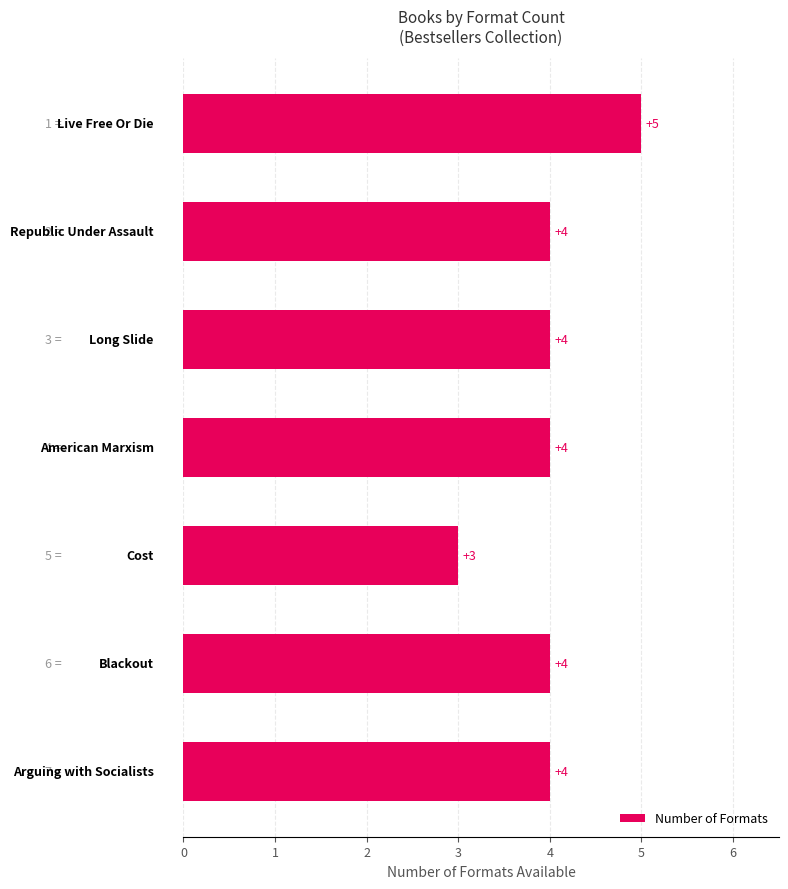

What is the average value?

4